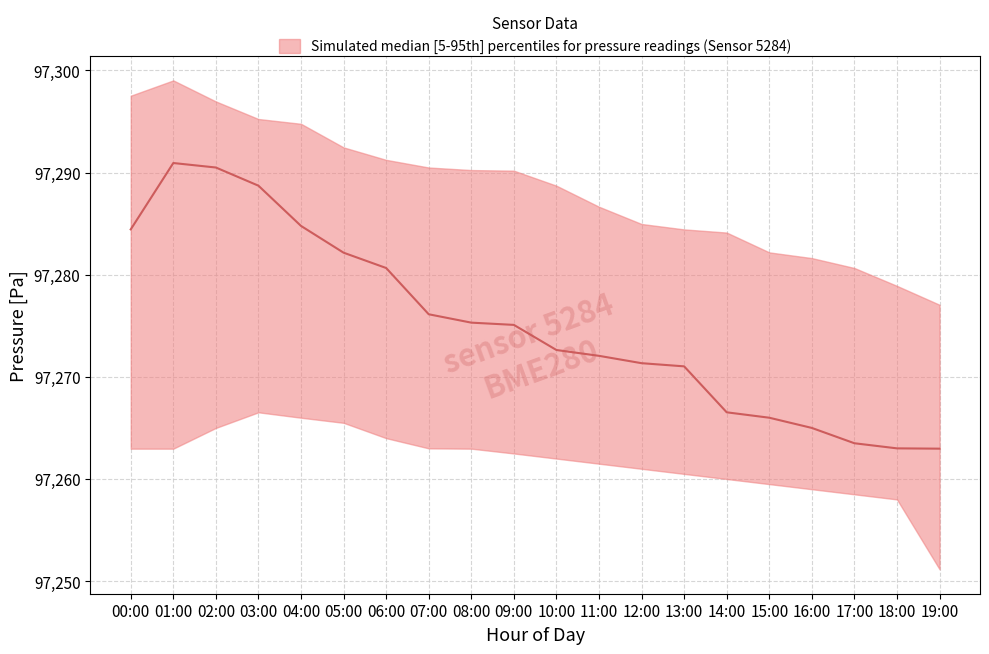

Reading right to left, transcribe all the data shown in this chart.

pressure_upper: 19:00=97277.1	18:00=97278.9	17:00=97280.7	16:00=97281.6	15:00=97282.2	14:00=97284.1	13:00=97284.4	12:00=97285.0	11:00=97286.7	10:00=97288.7	09:00=97290.2	08:00=97290.2	07:00=97290.5	06:00=97291.2	05:00=97292.5	04:00=97294.8	03:00=97295.2	02:00=97297.0	01:00=97299.0	00:00=97297.5
pressure_median: 19:00=97263.0	18:00=97263.0	17:00=97263.5	16:00=97265.0	15:00=97266.0	14:00=97266.5	13:00=97271.0	12:00=97271.3	11:00=97272.1	10:00=97272.6	09:00=97275.1	08:00=97275.3	07:00=97276.1	06:00=97280.7	05:00=97282.2	04:00=97284.8	03:00=97288.7	02:00=97290.5	01:00=97290.9	00:00=97284.4
pressure_lower: 19:00=97251.2	18:00=97258.0	17:00=97258.5	16:00=97259.0	15:00=97259.5	14:00=97260.0	13:00=97260.5	12:00=97261.0	11:00=97261.5	10:00=97262.0	09:00=97262.5	08:00=97263.0	07:00=97263.0	06:00=97264.0	05:00=97265.5	04:00=97266.0	03:00=97266.5	02:00=97265.0	01:00=97263.0	00:00=97263.0